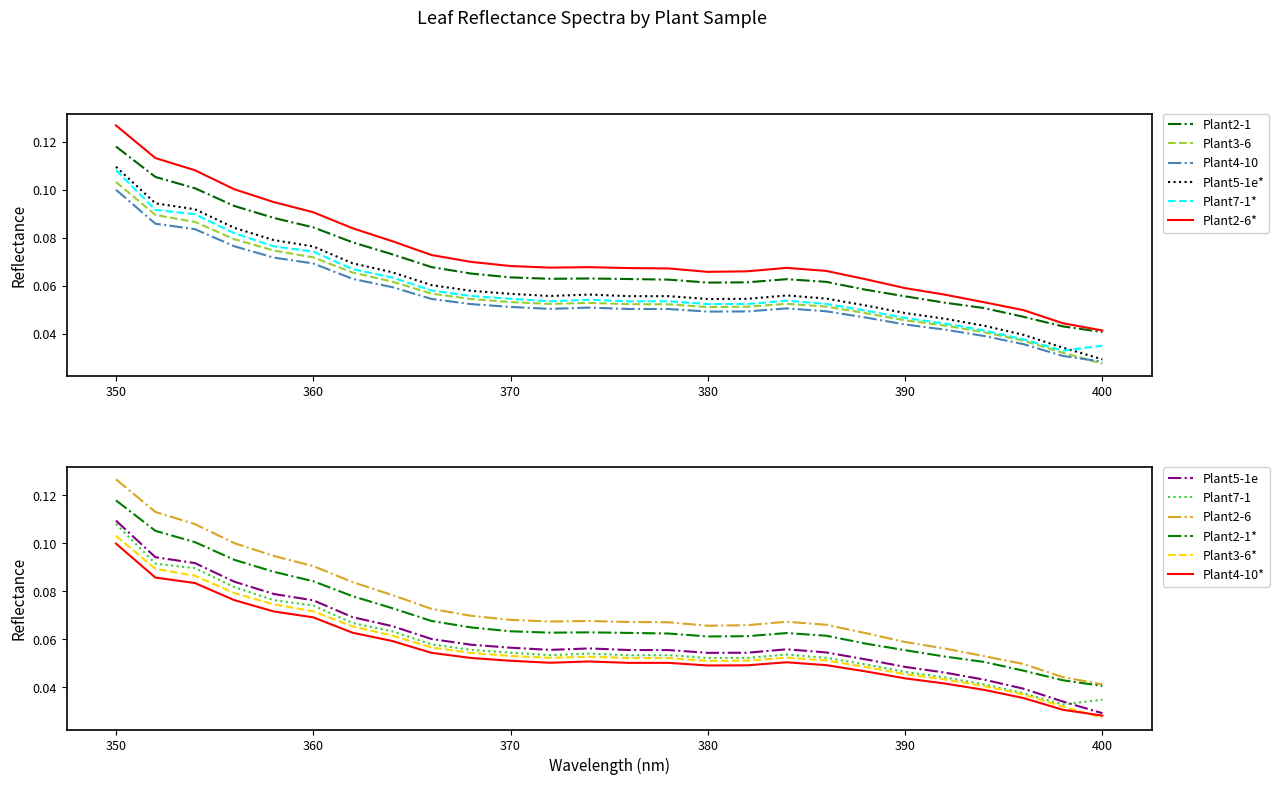

Reading left to right, list all the values displayed in this chart.

Plant2-1: 0.1	0.1	0.1	0.1	0.1	0.1	0.1	0.1	0.1	0.1	0.1	0.1	0.1	0.1	0.1	0.1	0.1	0.1	0.1	0.1	0.1	0.1	0.1	0.0	0.0	0.0
Plant3-6: 0.1	0.1	0.1	0.1	0.1	0.1	0.1	0.1	0.1	0.1	0.1	0.1	0.1	0.1	0.1	0.1	0.1	0.1	0.1	0.0	0.0	0.0	0.0	0.0	0.0	0.0
Plant4-10: 0.1	0.1	0.1	0.1	0.1	0.1	0.1	0.1	0.1	0.1	0.1	0.1	0.1	0.1	0.1	0.0	0.0	0.1	0.0	0.0	0.0	0.0	0.0	0.0	0.0	0.0
Plant5-1e: 0.1	0.1	0.1	0.1	0.1	0.1	0.1	0.1	0.1	0.1	0.1	0.1	0.1	0.1	0.1	0.1	0.1	0.1	0.1	0.1	0.0	0.0	0.0	0.0	0.0	0.0
Plant7-1: 0.1	0.1	0.1	0.1	0.1	0.1	0.1	0.1	0.1	0.1	0.1	0.1	0.1	0.1	0.1	0.1	0.1	0.1	0.1	0.0	0.0	0.0	0.0	0.0	0.0	0.0
Plant2-6: 0.1	0.1	0.1	0.1	0.1	0.1	0.1	0.1	0.1	0.1	0.1	0.1	0.1	0.1	0.1	0.1	0.1	0.1	0.1	0.1	0.1	0.1	0.1	0.0	0.0	0.0